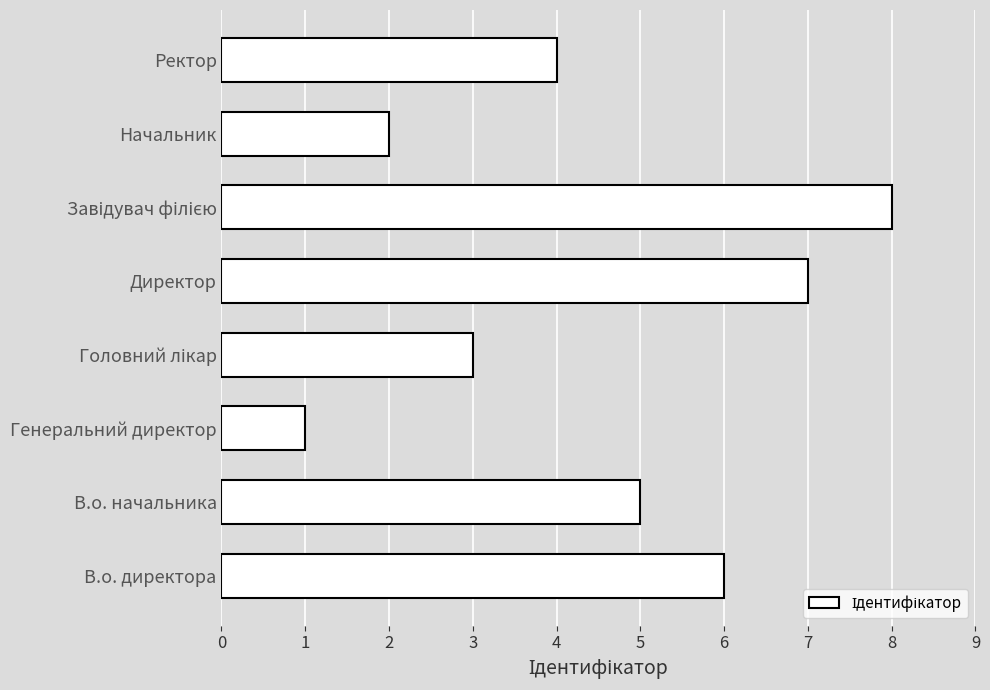

Reading bottom to top, list all the values displayed in this chart.

6	5	1	3	7	8	2	4